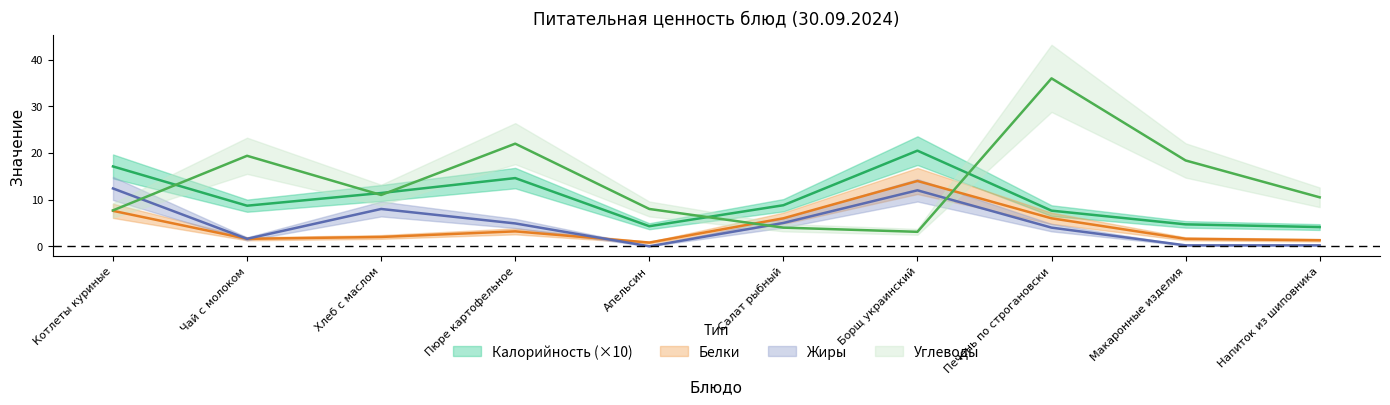

Between Салат рыбный and Чай с молоком, which is larger?

Салат рыбный